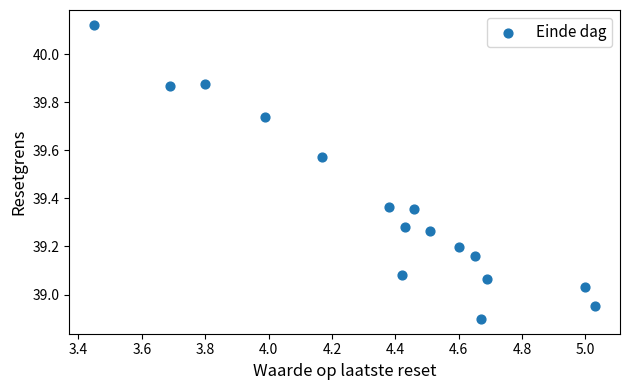

What is the range of Y values (max minus min)?

1.2